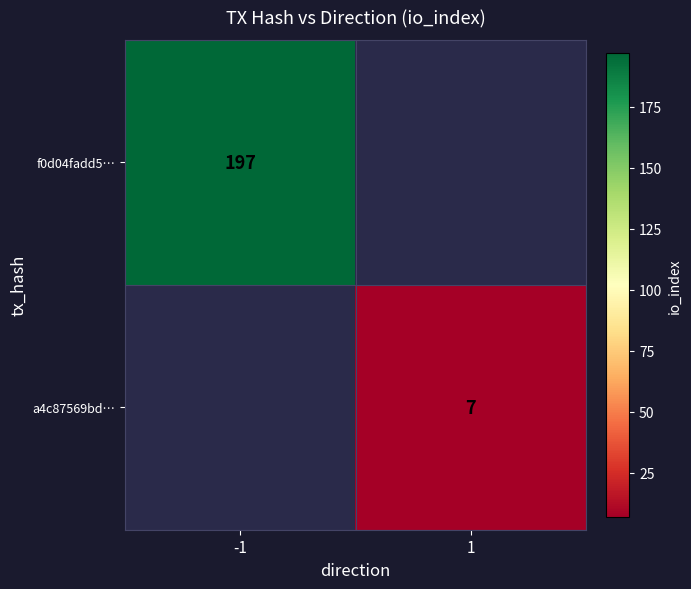

True or false: f0d04fadd5… has a value of 197 at -1.

True